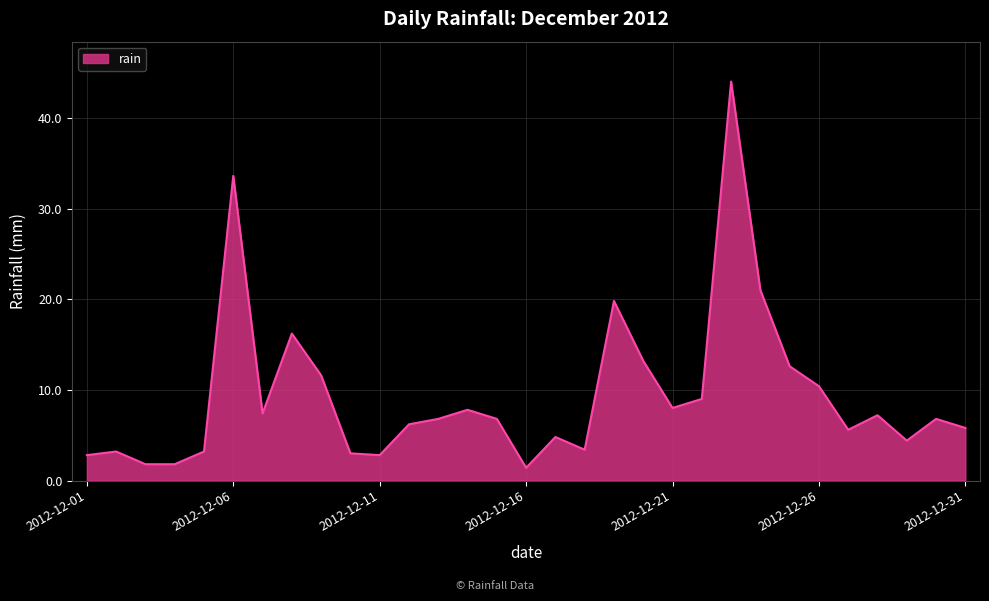

What is the difference between the maximum and minimum values?

42.6